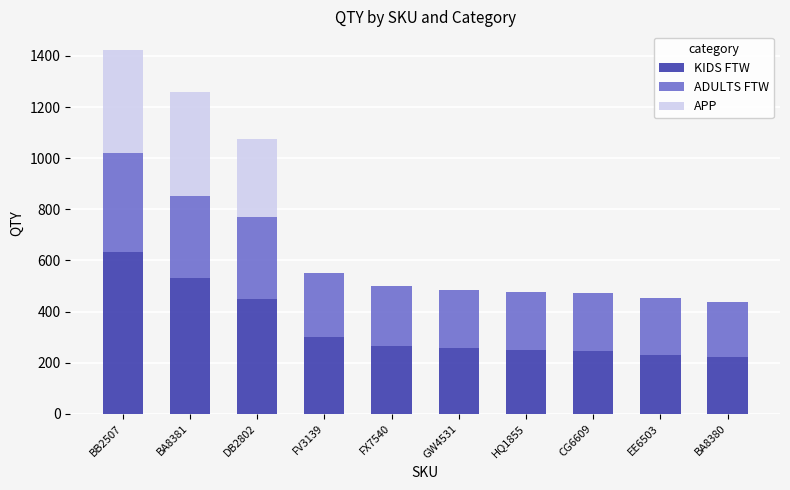

Count the number of data series in this chart.

3